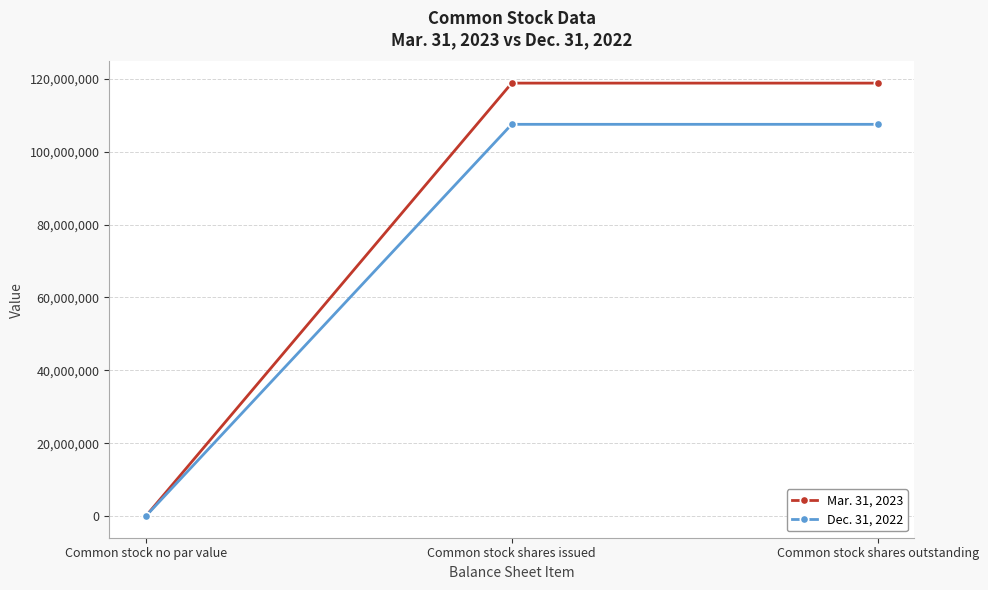

What is the label of the 1st point from the right?

Common stock shares outstanding